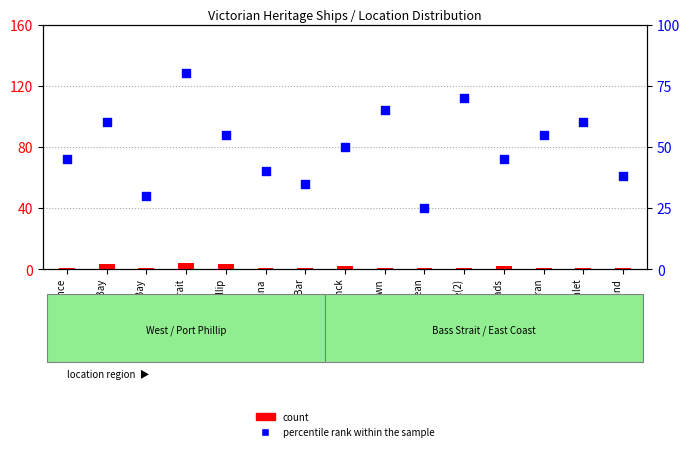

Which series reaches the minimum Y coordinate?

count